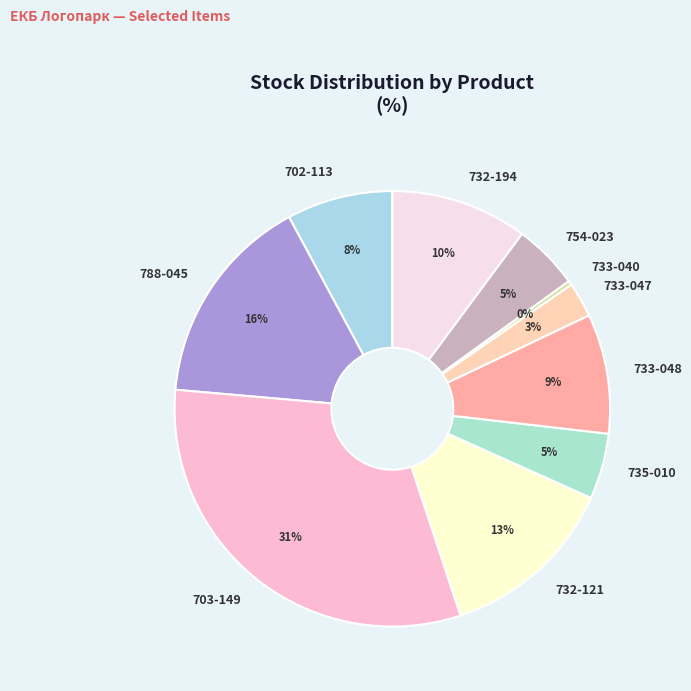

To the nearest percent, what is the difference between the 733-040 and 733-048 slice percentages?

9%